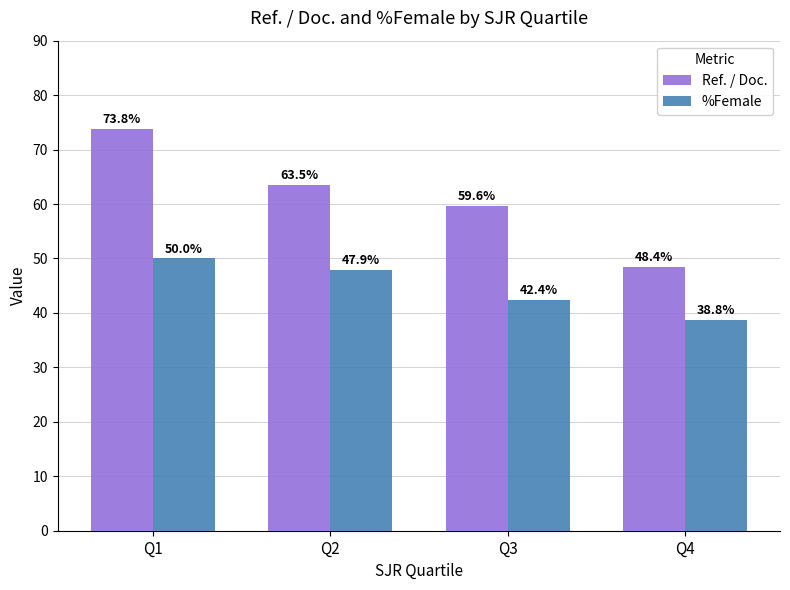

How many series are shown in this chart?

2